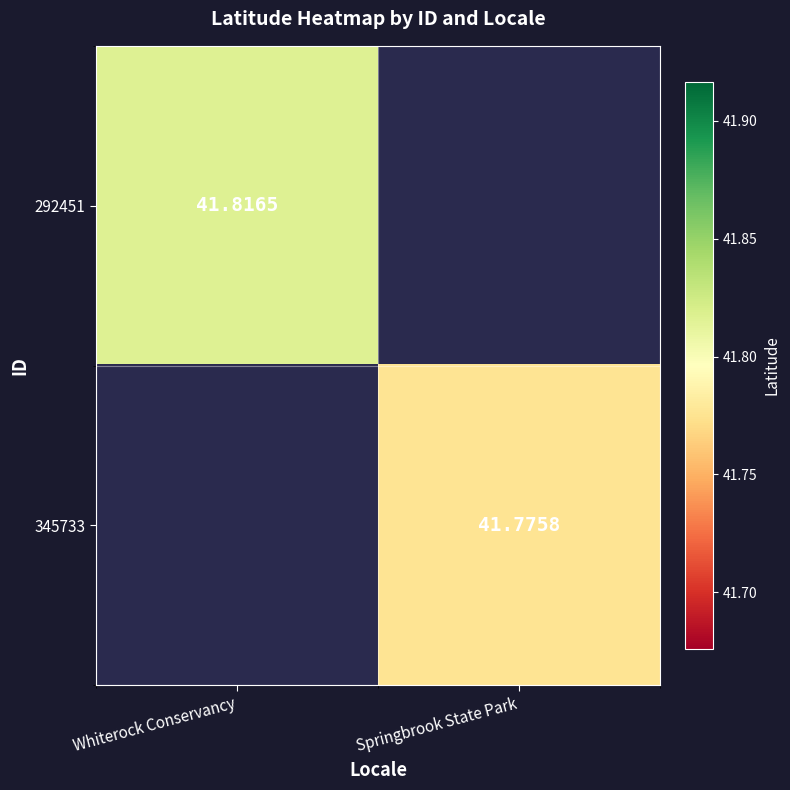

Is the value of 345733 at Springbrook State Park greater than the value of 292451 at Whiterock Conservancy?

No